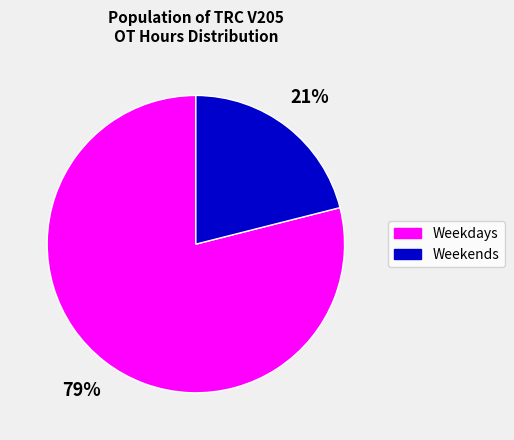

What percentage is the Weekdays slice, to the nearest percent?

79%